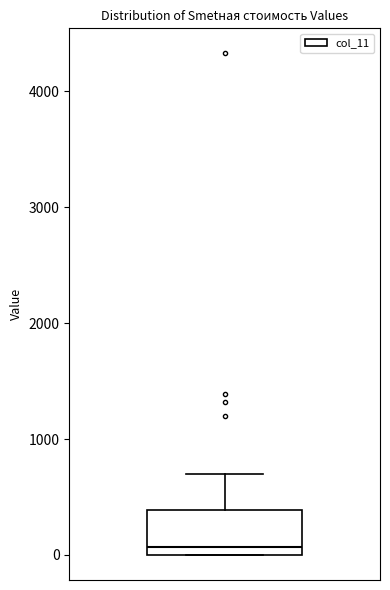

Transcribe this box plot: give where the median line is, the range the box spans, and where the two whiskers end, as read against the y-axis. The values are not printed on the chart, so give them approximately, as read against the axis.

median 100, box 0 to 400, whiskers 0 to 700